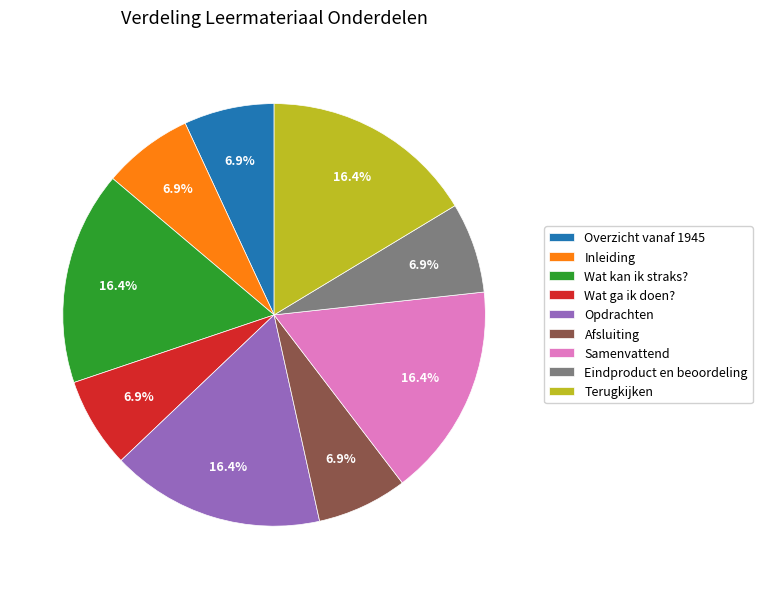

To the nearest percent, what percentage of the pie is Samenvattend?

16%